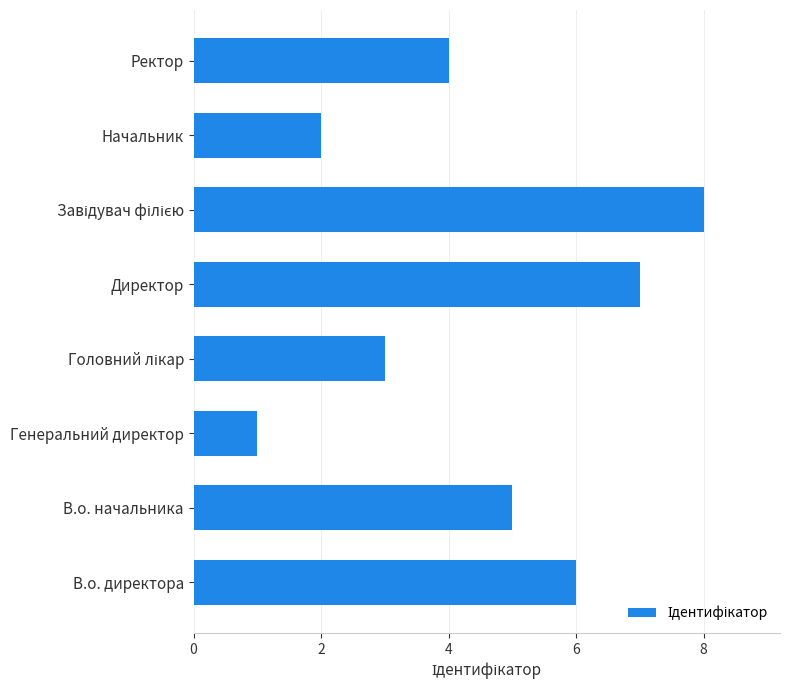

What is the greatest value displayed?

8